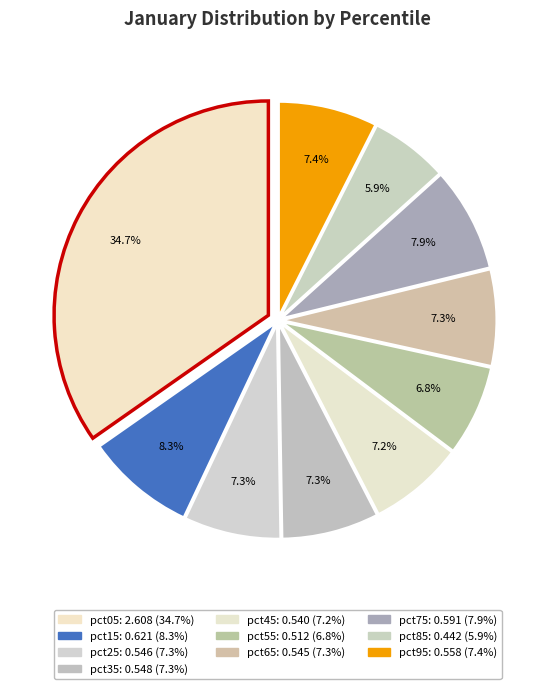

What is the smallest slice in the pie chart?

pct85